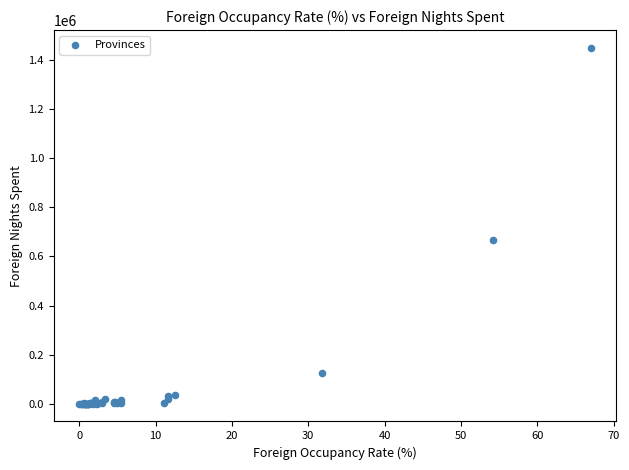

What Y value in the scatter plot is closest to 725195?

666136